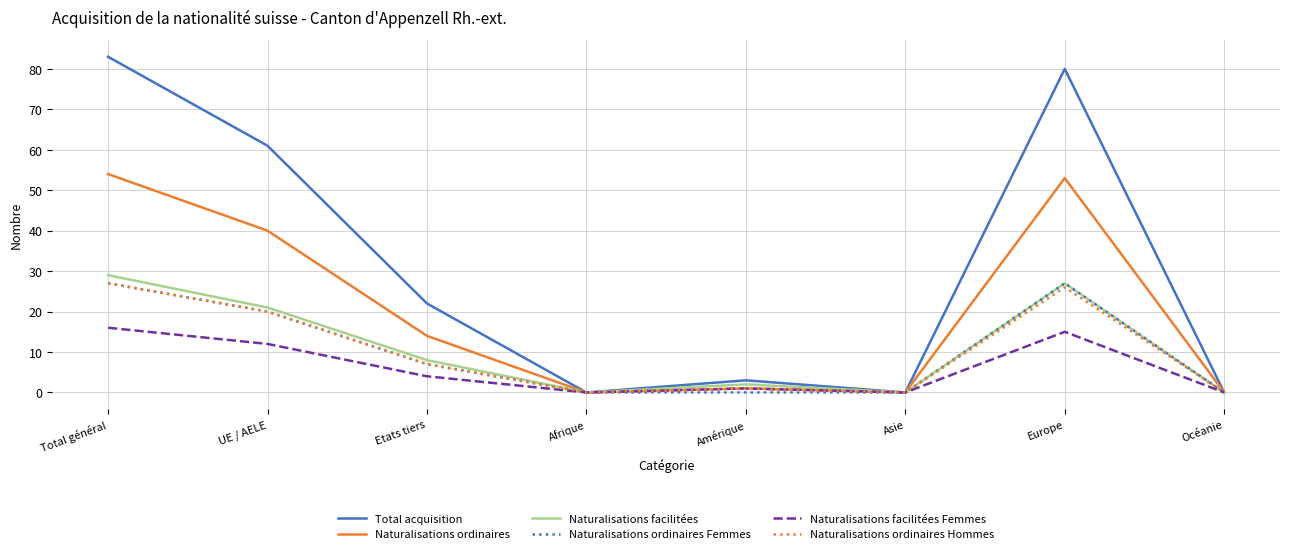

Where is the first local minimum for Naturalisations facilitées?

Afrique